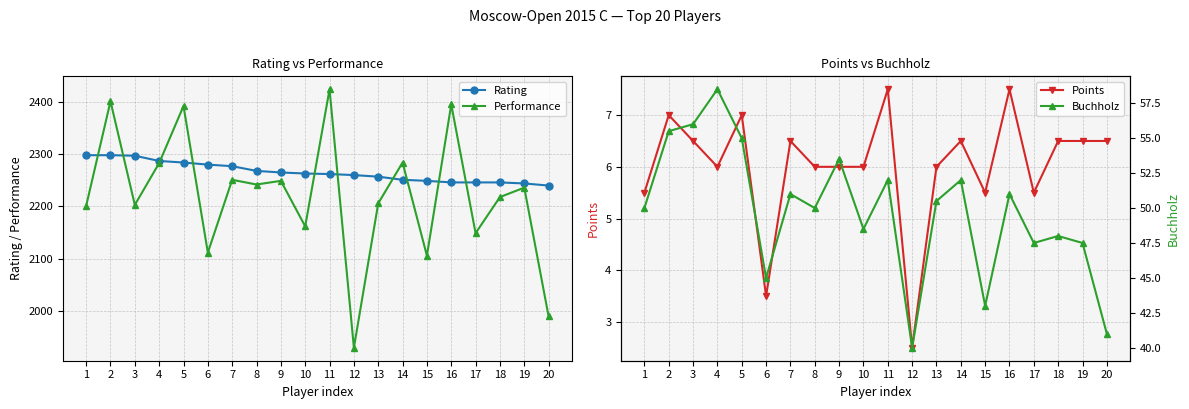

True or false: Buchholz has a value of 47.5 at 19.

True